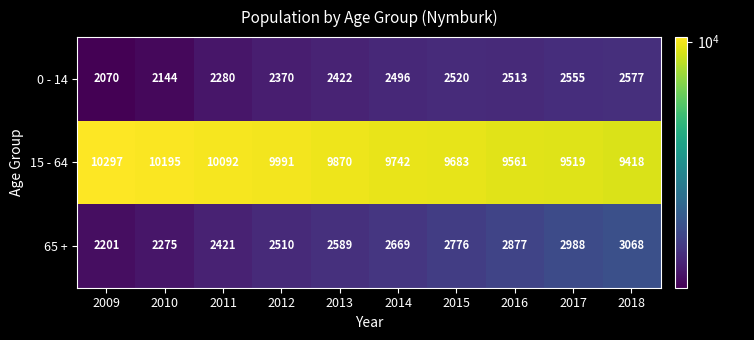

Rank the series at 2017 from lowest to highest value.

0 - 14, 65 +, 15 - 64